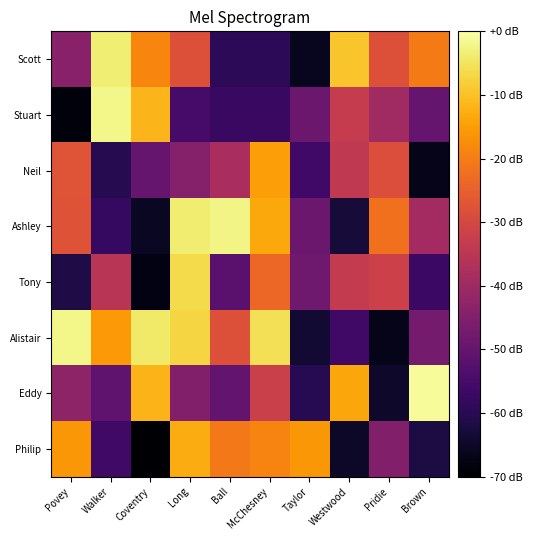

What is the minimum value shown in the chart?

-69.6